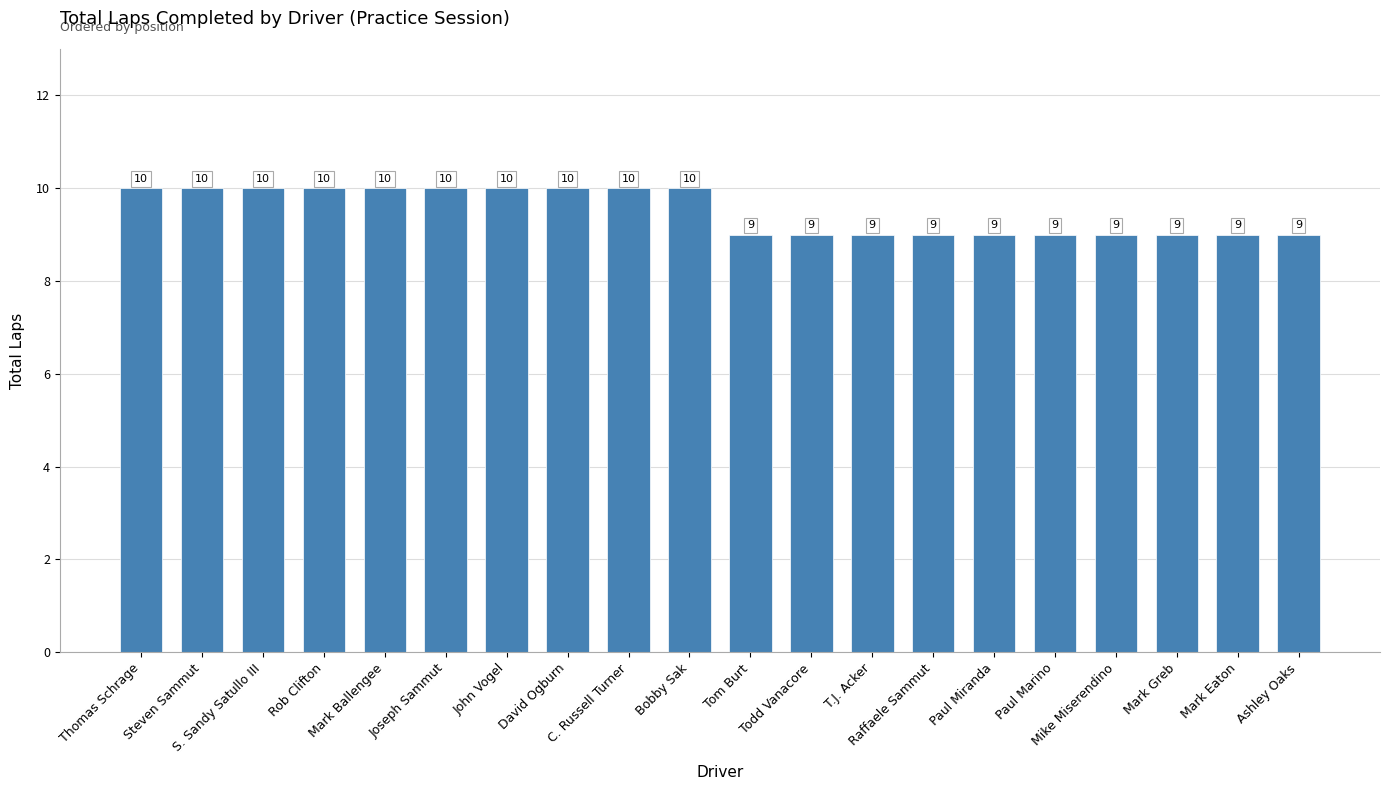

What is the average value?

10